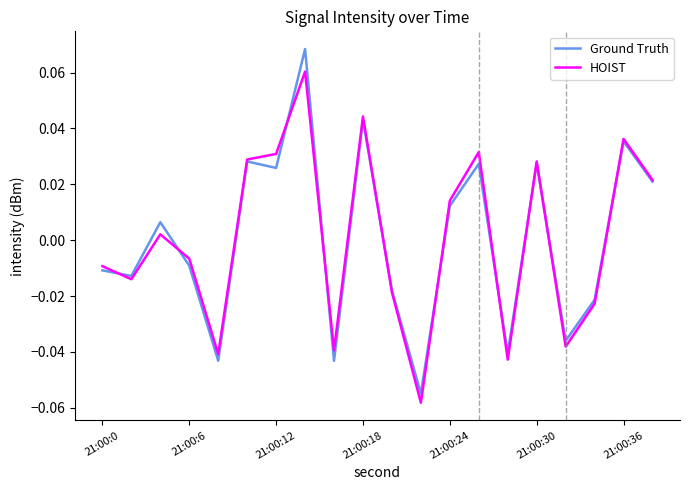

How many intersections are there between HOIST and Ground Truth?

10